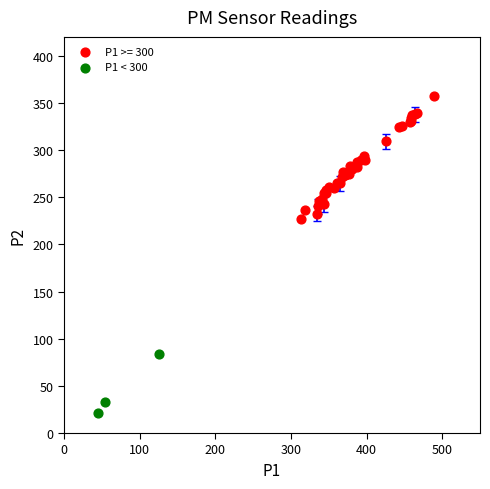

Which series has the largest Y range (max minus min)?

P1 >= 300